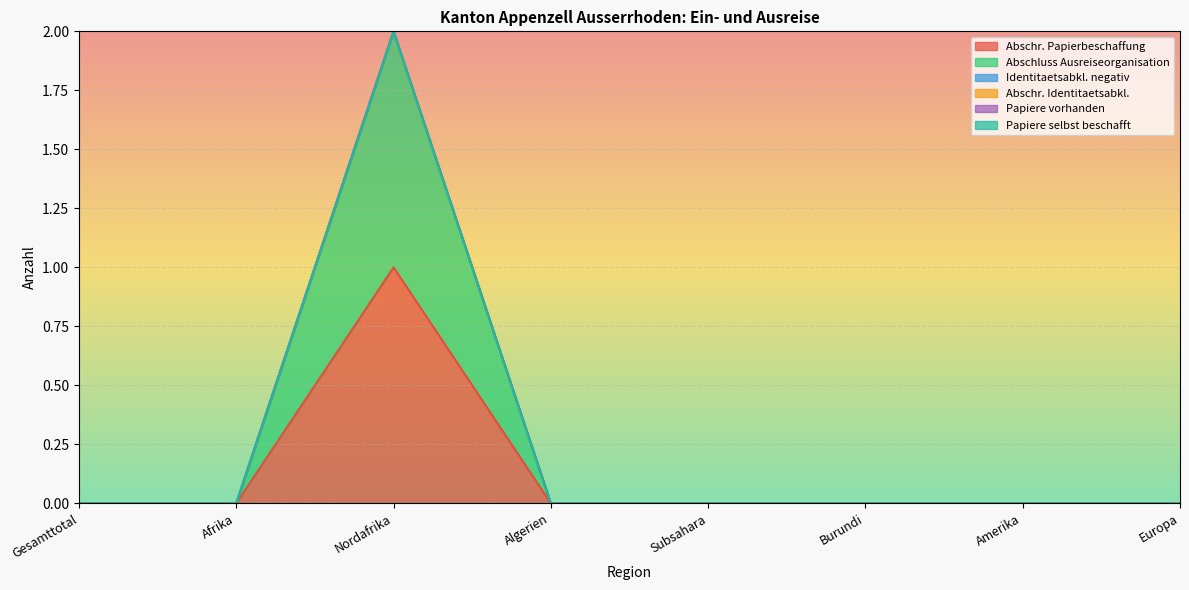

True or false: Abschluss Ausreiseorganisation has a value of 0 at Europa.

False